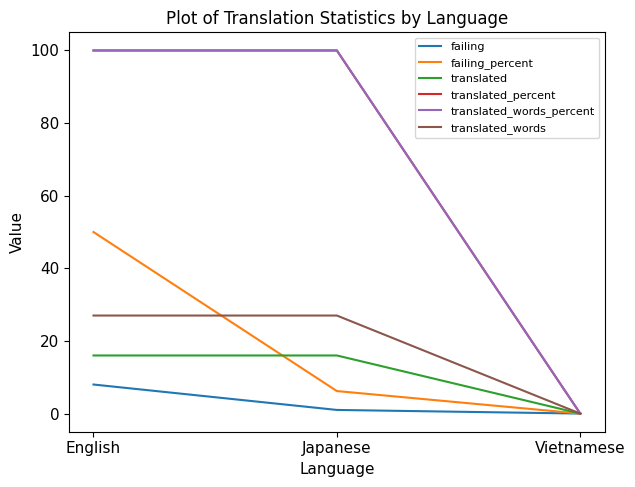

What is the difference between the second highest and minimum values in the translated_percent series?

100.0